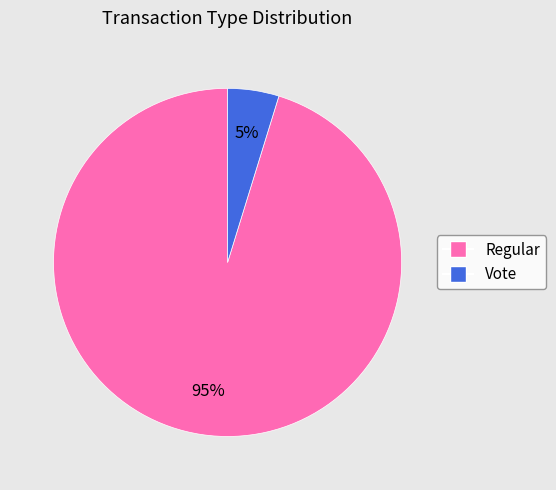

To the nearest percent, what is the difference between the largest and smallest slice percentages?

90%